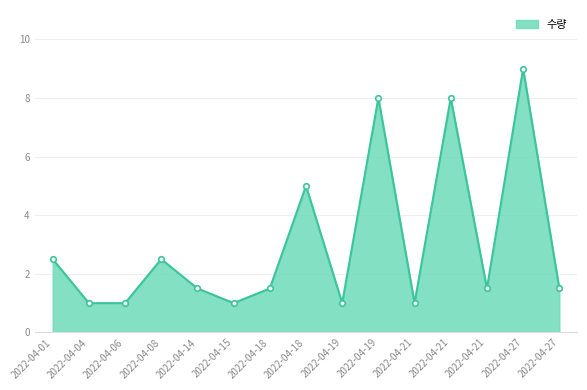

List the labels in order of value, smallest first.

2022-04-04, 2022-04-06, 2022-04-15, 2022-04-19, 2022-04-21, 2022-04-14, 2022-04-18, 2022-04-21, 2022-04-27, 2022-04-01, 2022-04-08, 2022-04-18, 2022-04-19, 2022-04-21, 2022-04-27